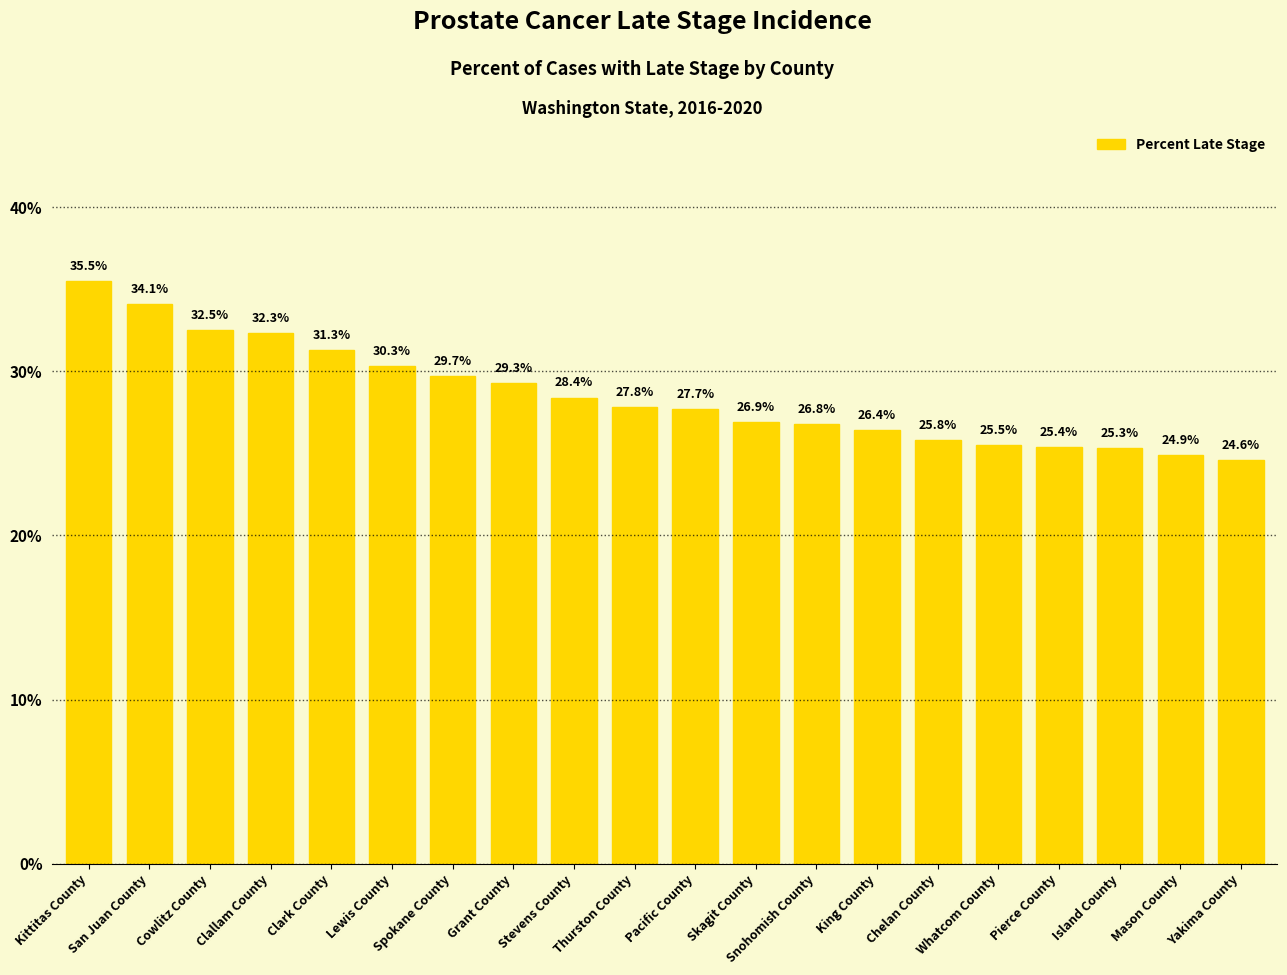

Is it true that the value at Chelan County is 25.8?

True